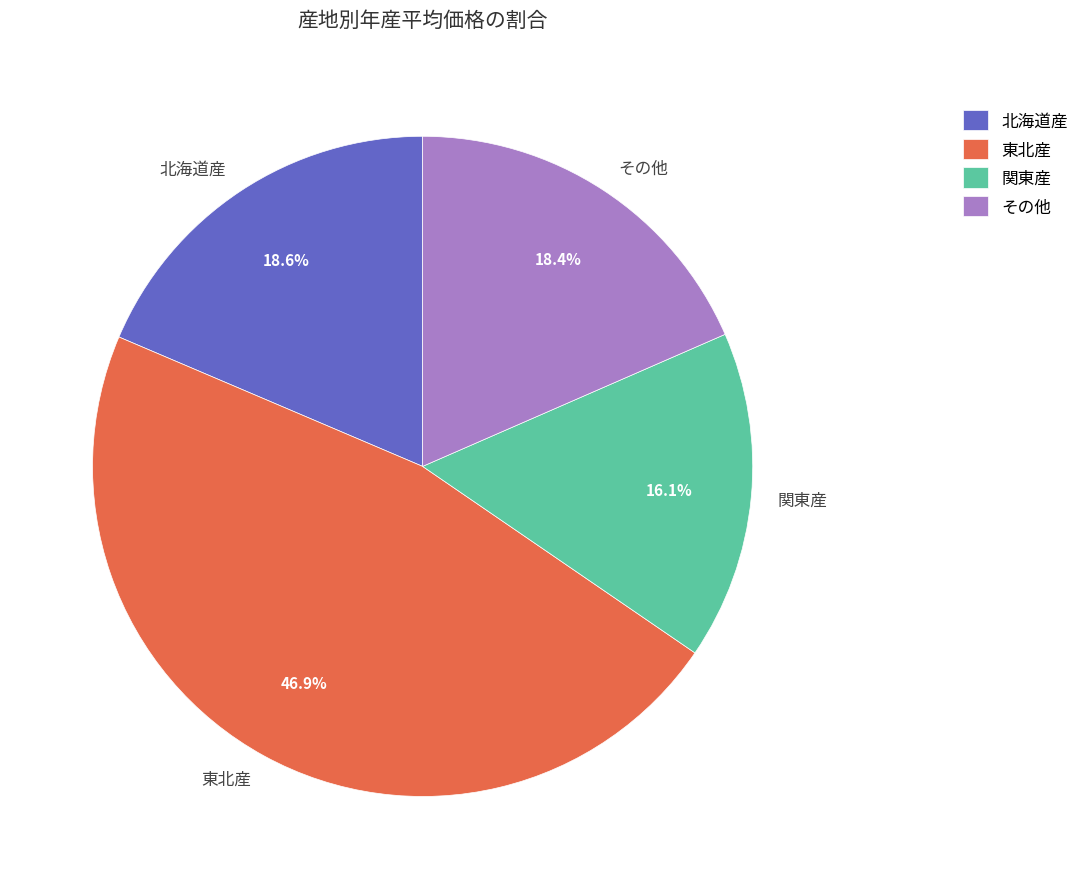

How much of the chart is everything except 北海道産?

81.4%